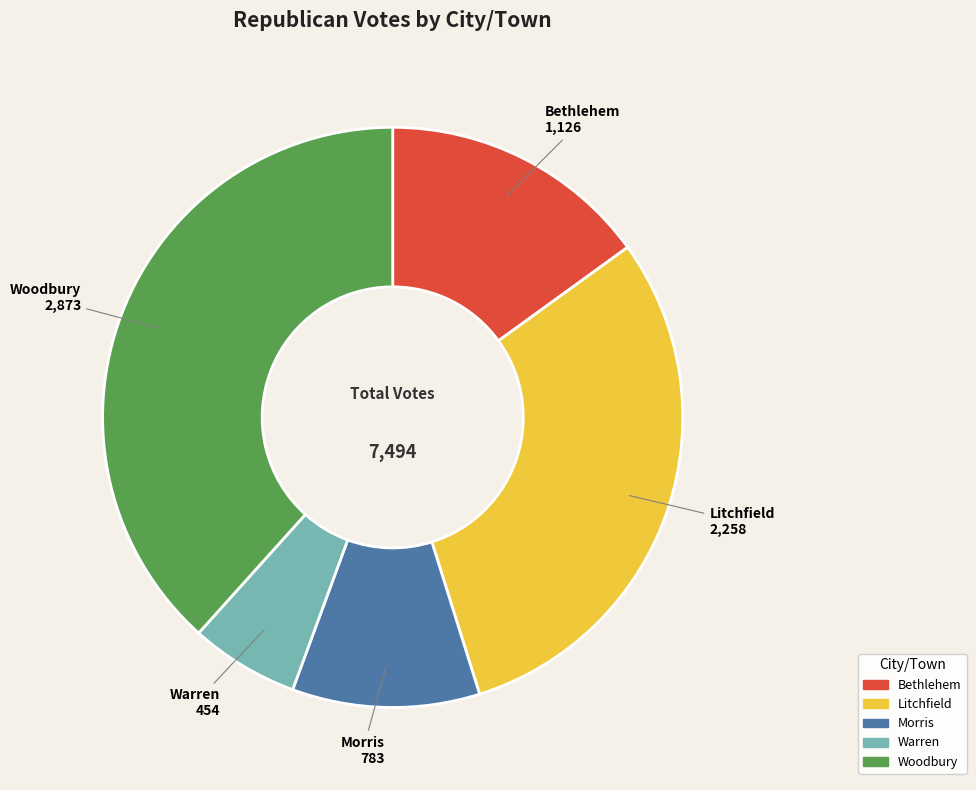

How many slices are in this pie chart?

5